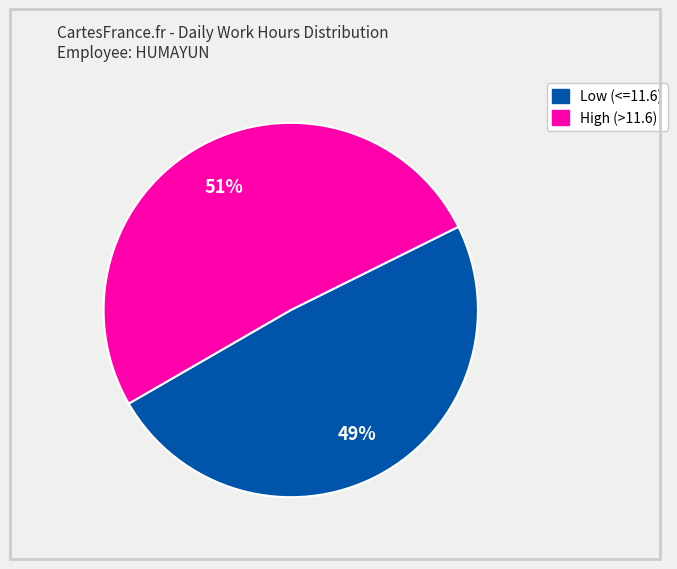

Does any single category account for the majority?

Yes